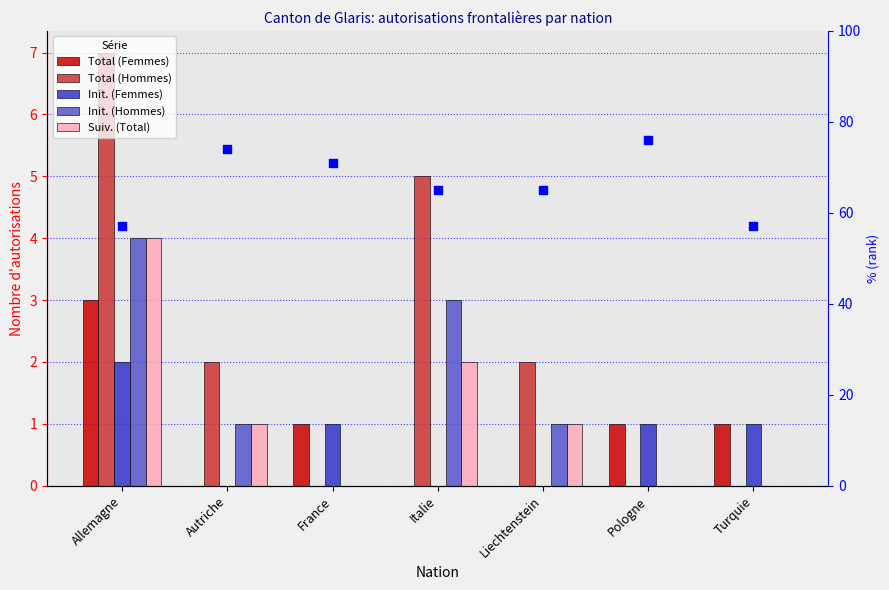

What is the total value across all series at Italie?

10